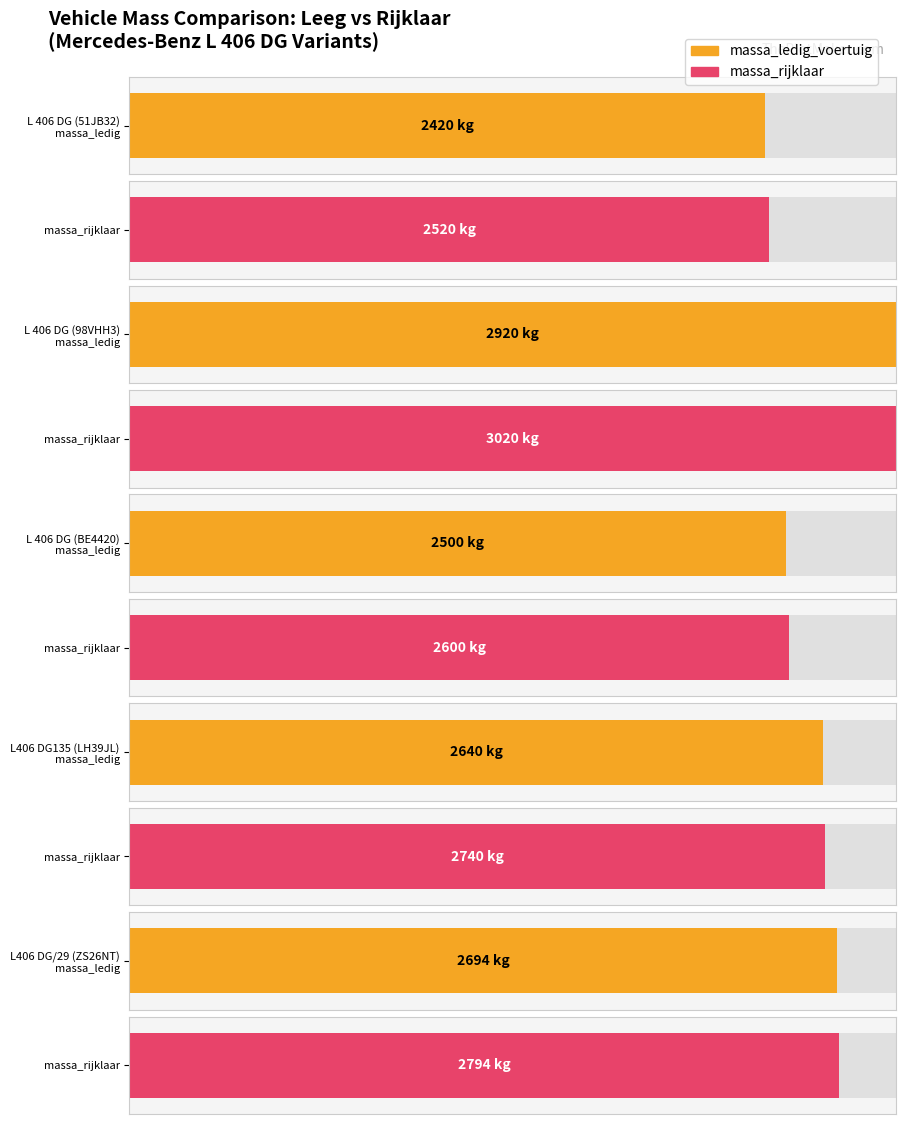

At L406 DG/29 (ZS26NT), list the series in order from largest to smallest.

massa_rijklaar, massa_ledig_voertuig